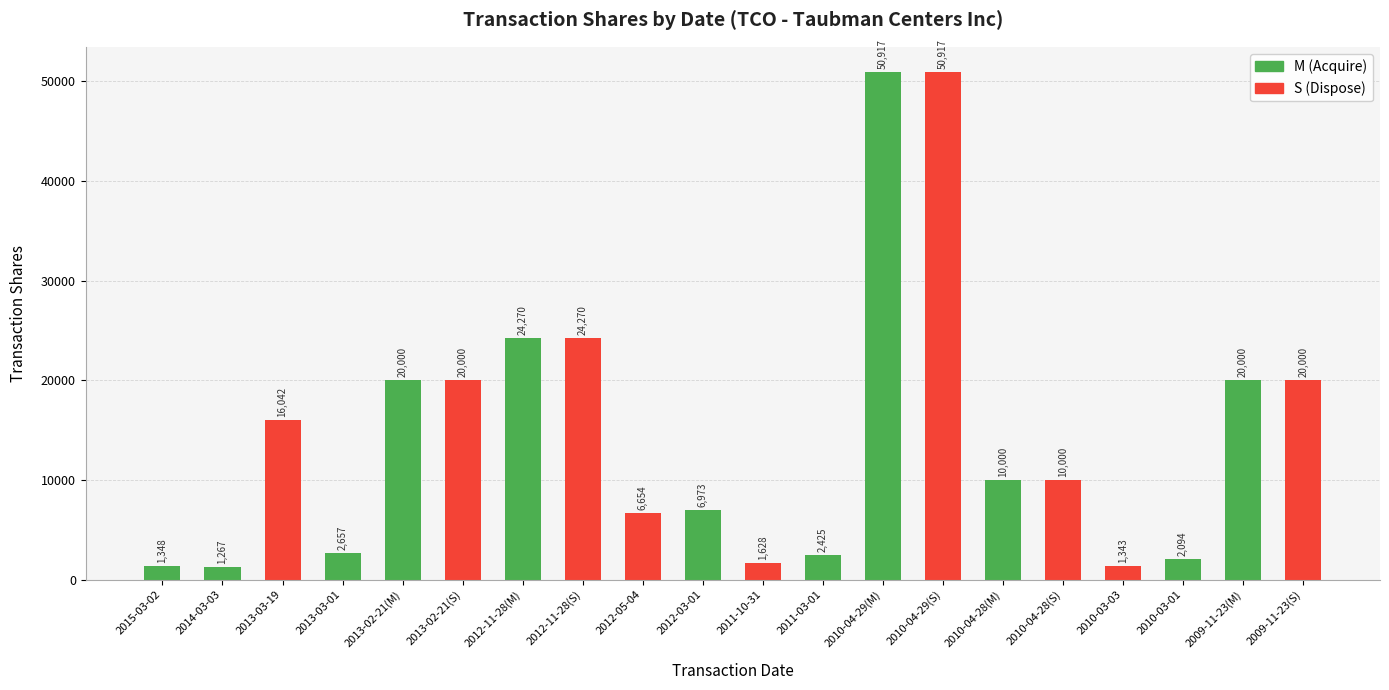

At which category is the sum across all series the highest?

2010-04-29(M)